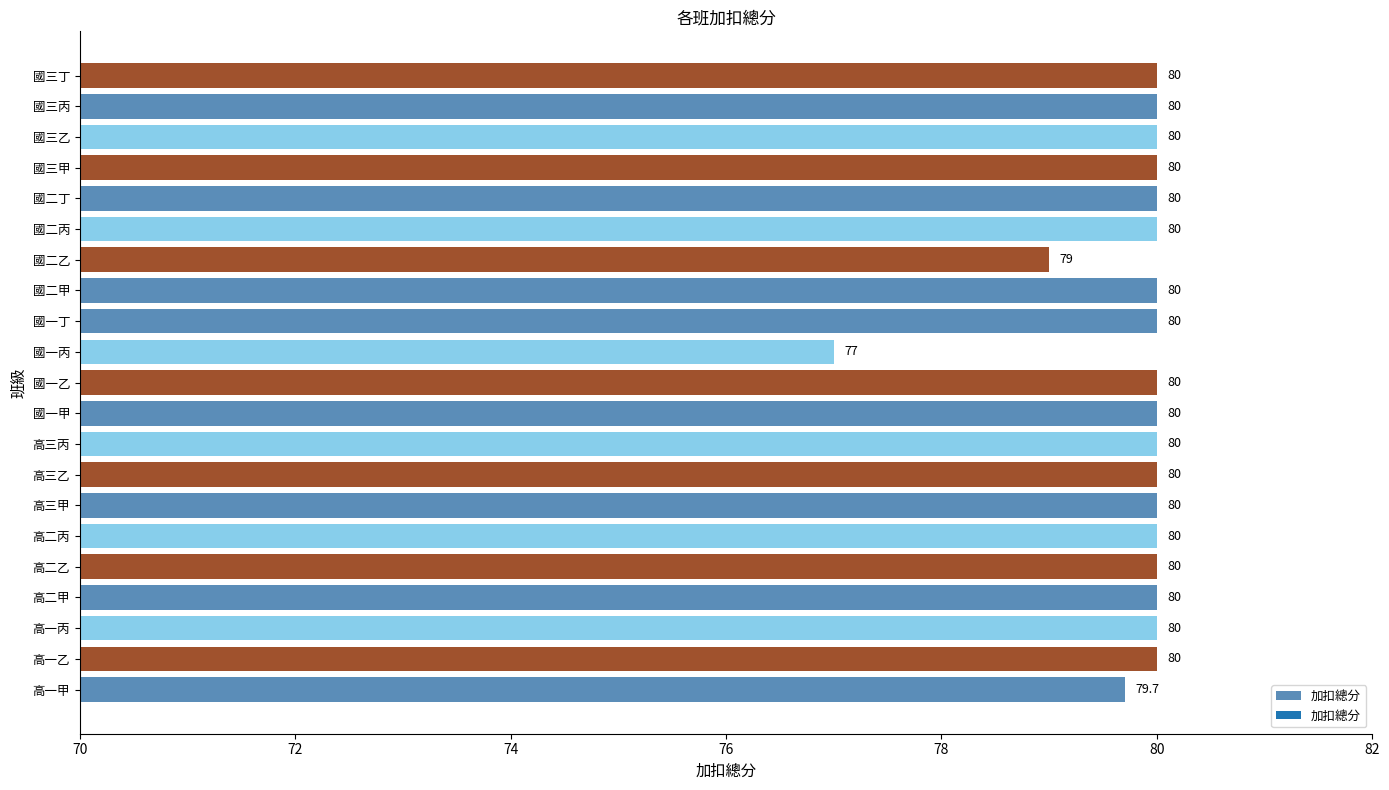

Where is the data nearest to the value 78?

國一丙